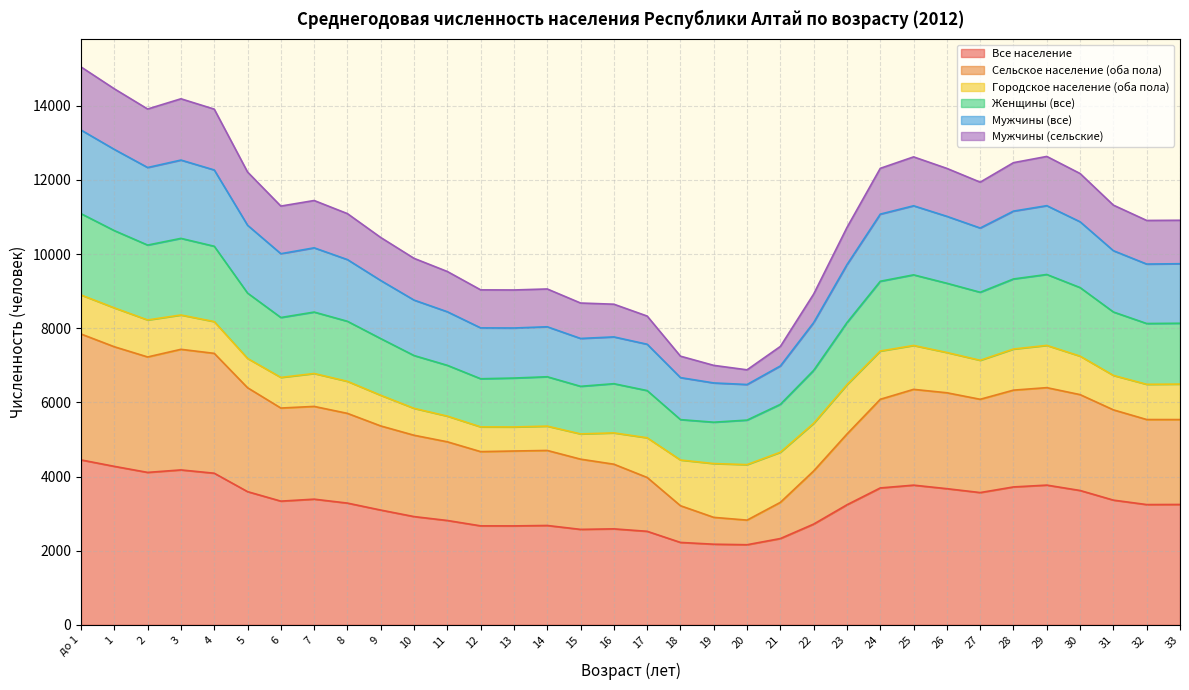

Where is the first local minimum for Женщины (все)?

2